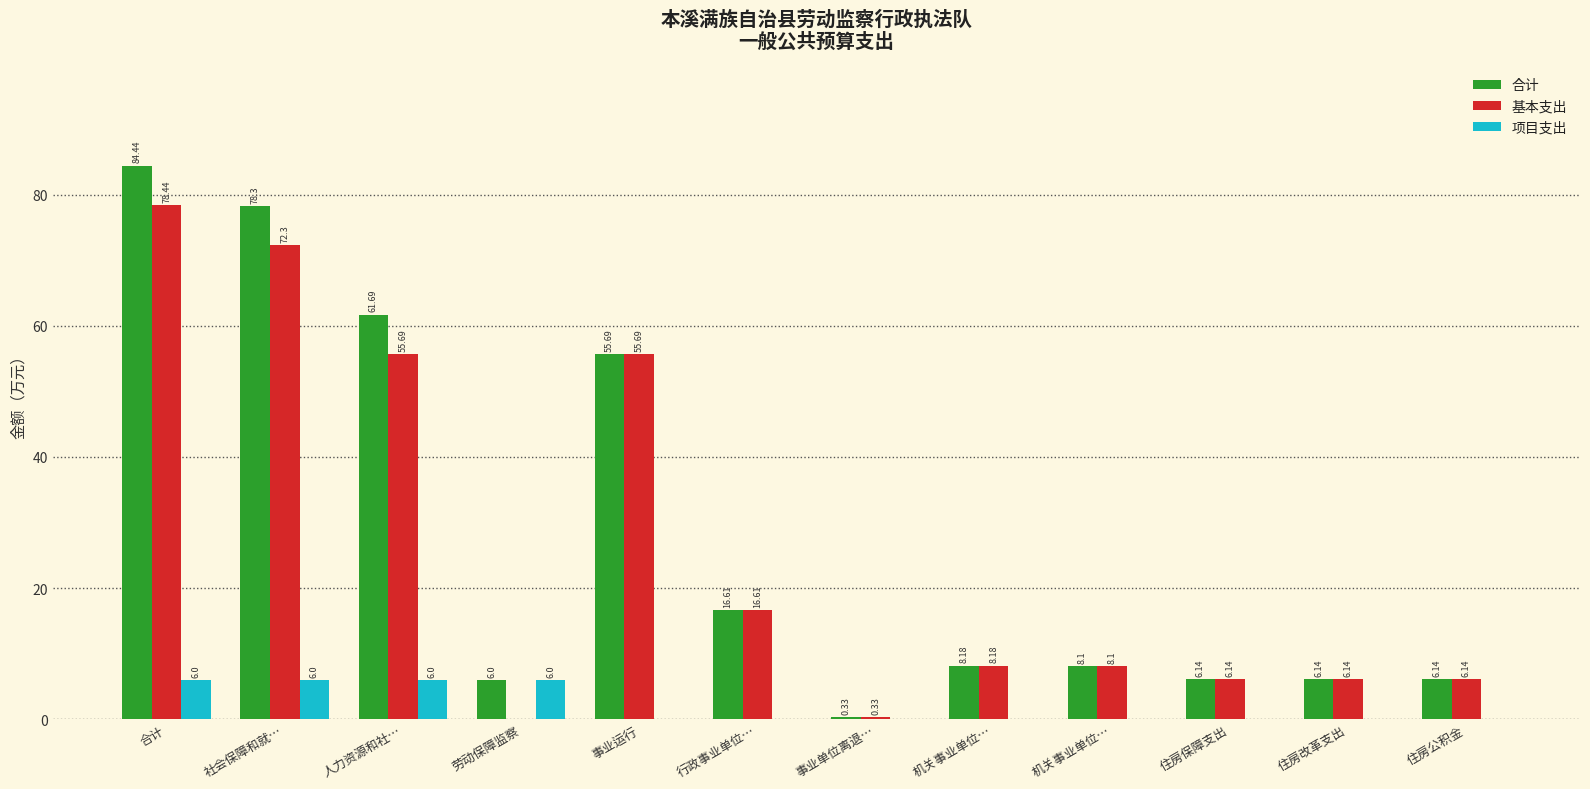

Are the bars horizontal?

No